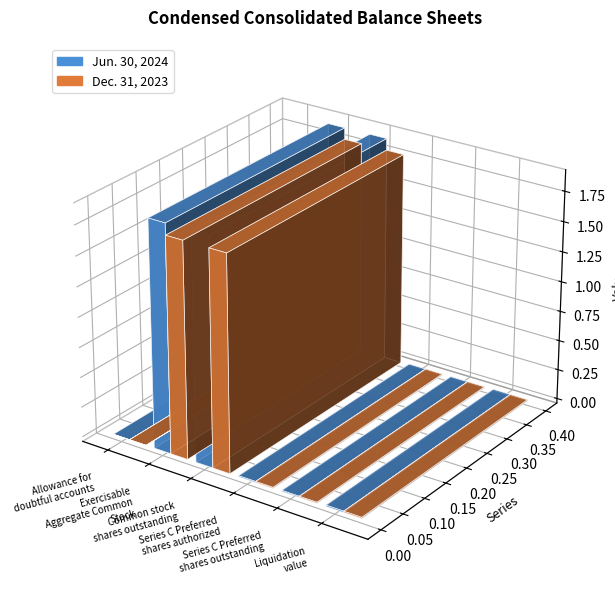

How many data points does each series have?

6